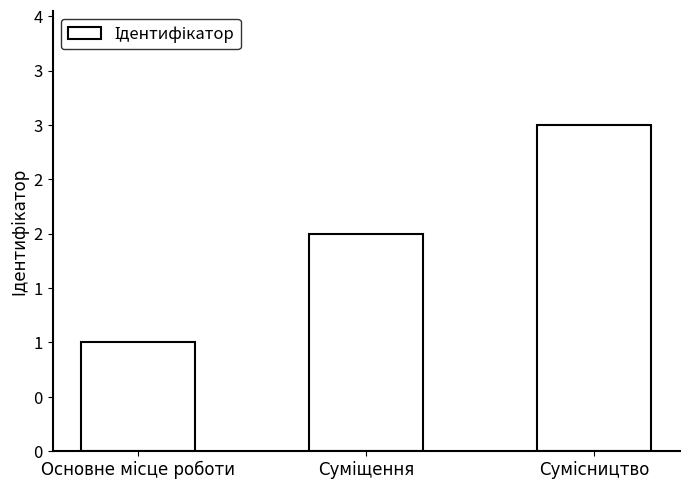

List the labels in order of value, largest first.

Сумісництво, Суміщення, Основне місце роботи